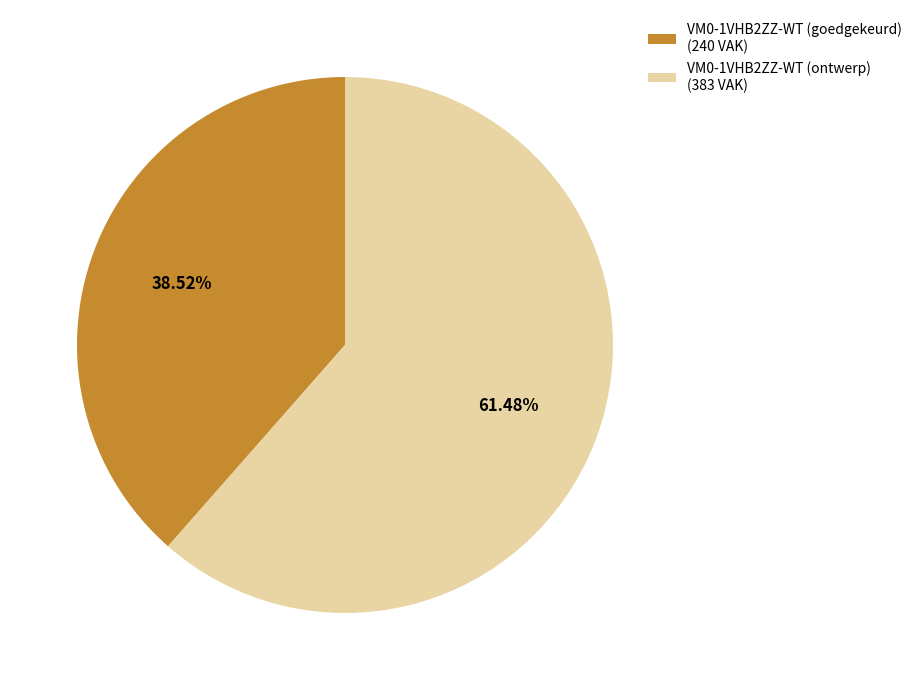

What is the ratio of the value at VM0-1VHB2ZZ-WT (goedgekeurd) (240 VAK) to the value at VM0-1VHB2ZZ-WT (ontwerp) (383 VAK)?

0.6